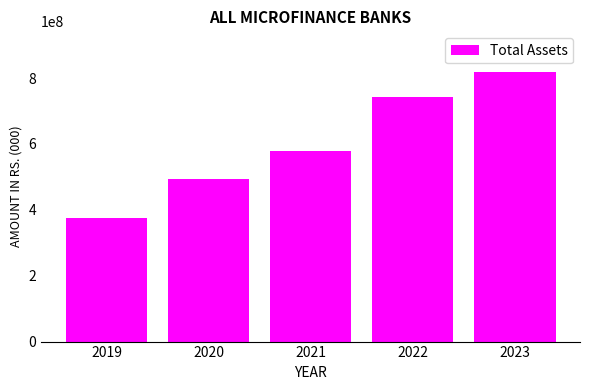

The value at 2022 is 743760702. True or false?

True